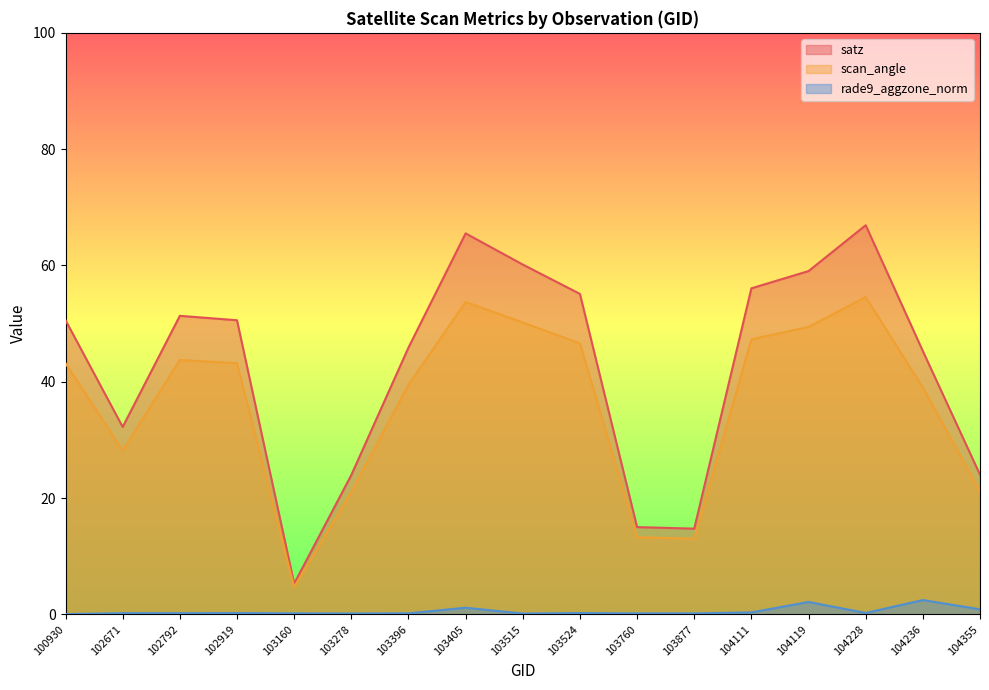

What is the highest value of the scan_angle series?

54.6